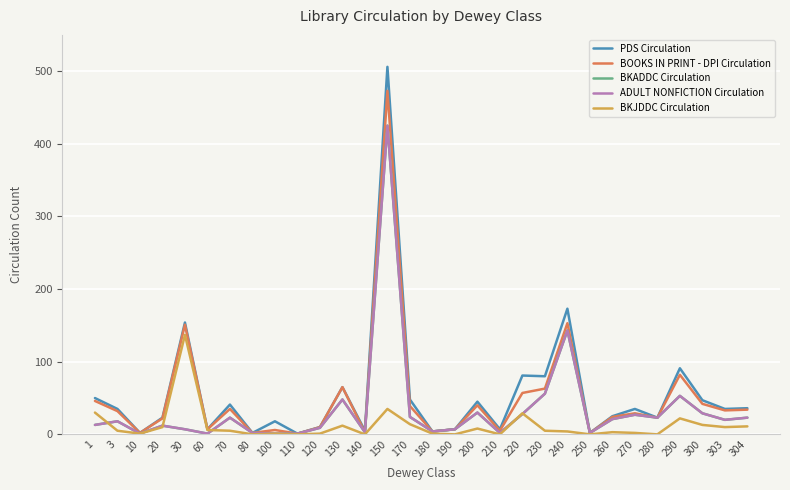

Does the chart display data point markers on the line(s)?

No